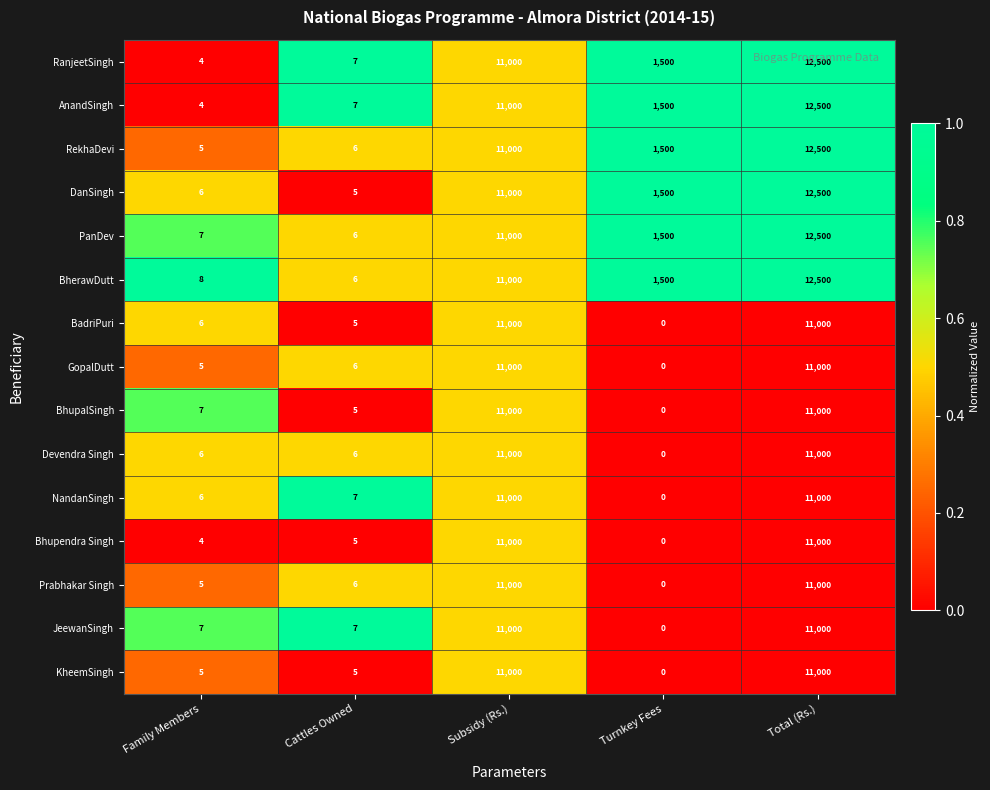

At how many categories does at least one series exceed 0?

5